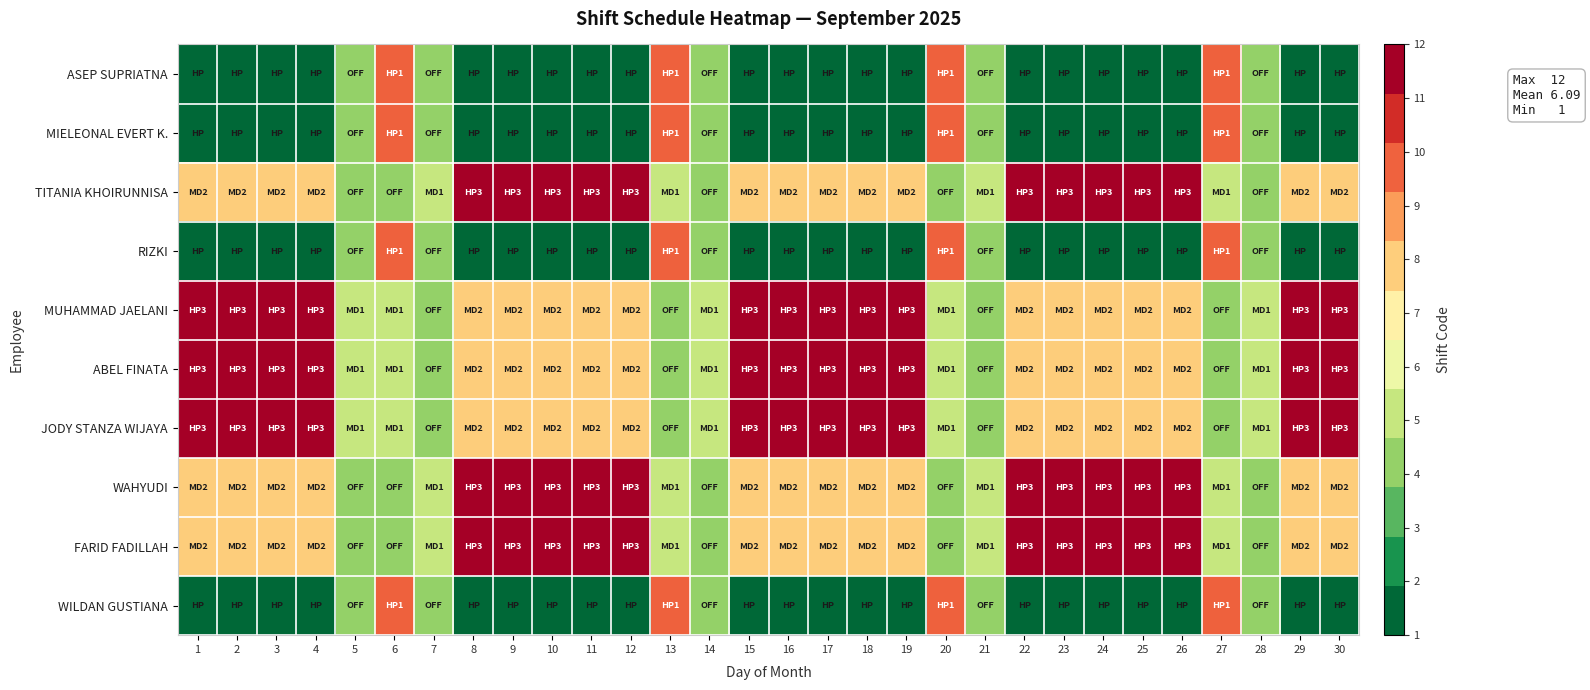

How many data points does each series have?

30